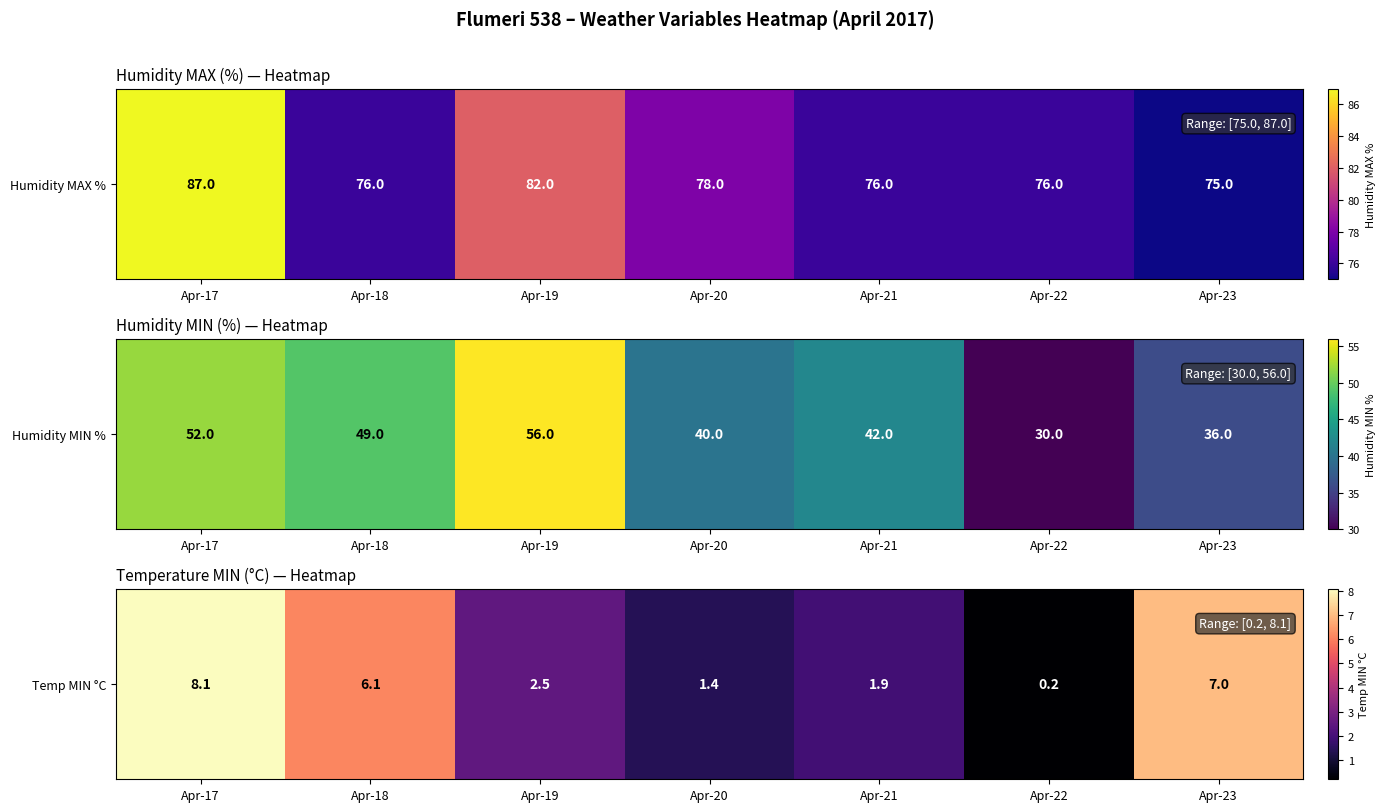

Count the number of categories in the chart.

7